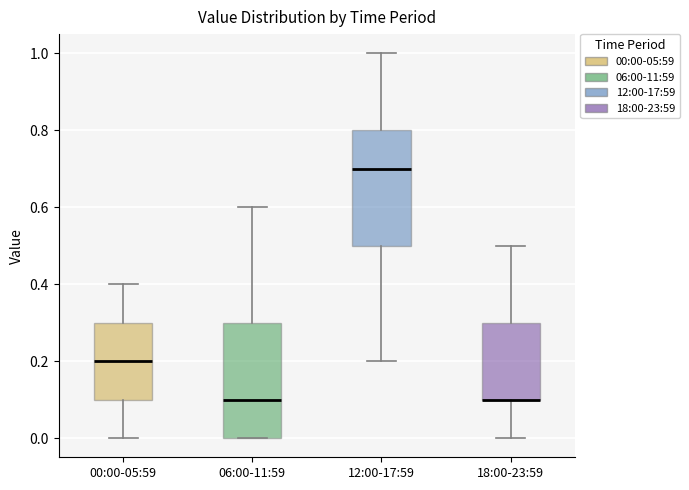

Reading left to right, transcribe this box plot: for each box, give where its median line is, the range the box spans, and where its two whiskers end, as read against the y-axis. The values are not printed on the chart, so give them approximately, as read against the axis.

00:00-05:59: median 0.2, box 0.1 to 0.3, whiskers 0.0 to 0.4
06:00-11:59: median 0.1, box 0.0 to 0.3, whiskers 0.0 to 0.6
12:00-17:59: median 0.7, box 0.5 to 0.8, whiskers 0.2 to 1.0
18:00-23:59: median 0.1 (drawn on the box's lower edge), box 0.1 to 0.3, whiskers 0.0 to 0.5